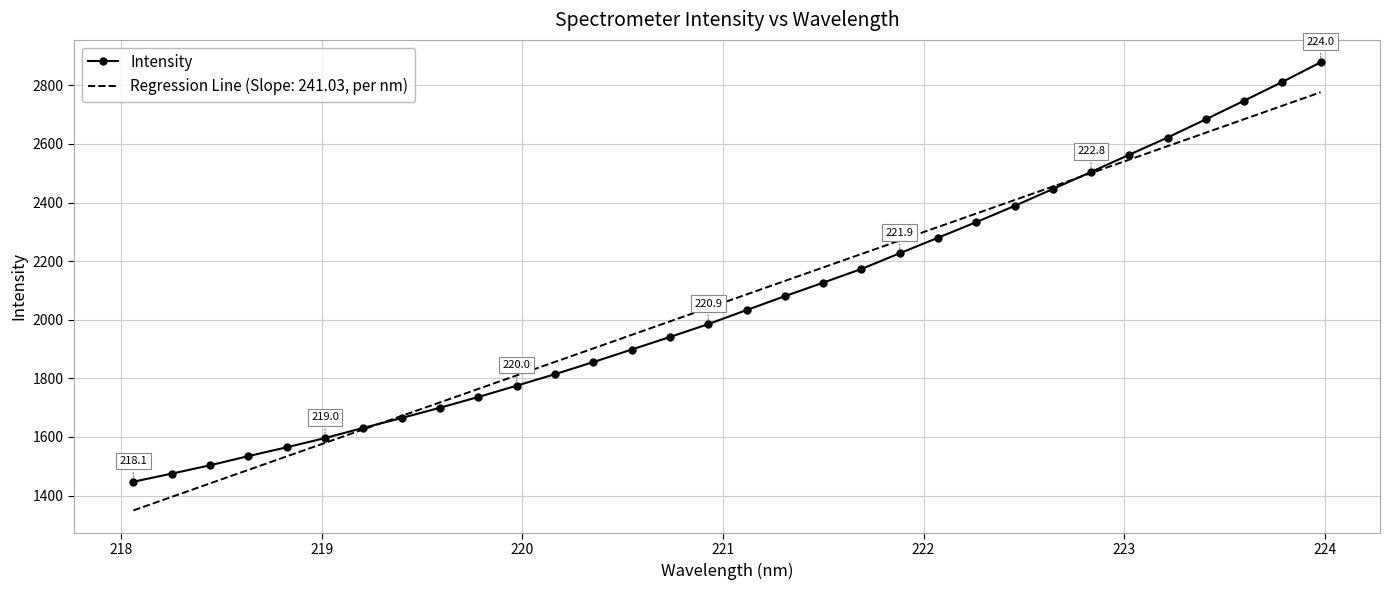

Rank the series by their maximum value, from lowest to highest.

Regression Line (Slope: 241.03, per nm), Intensity